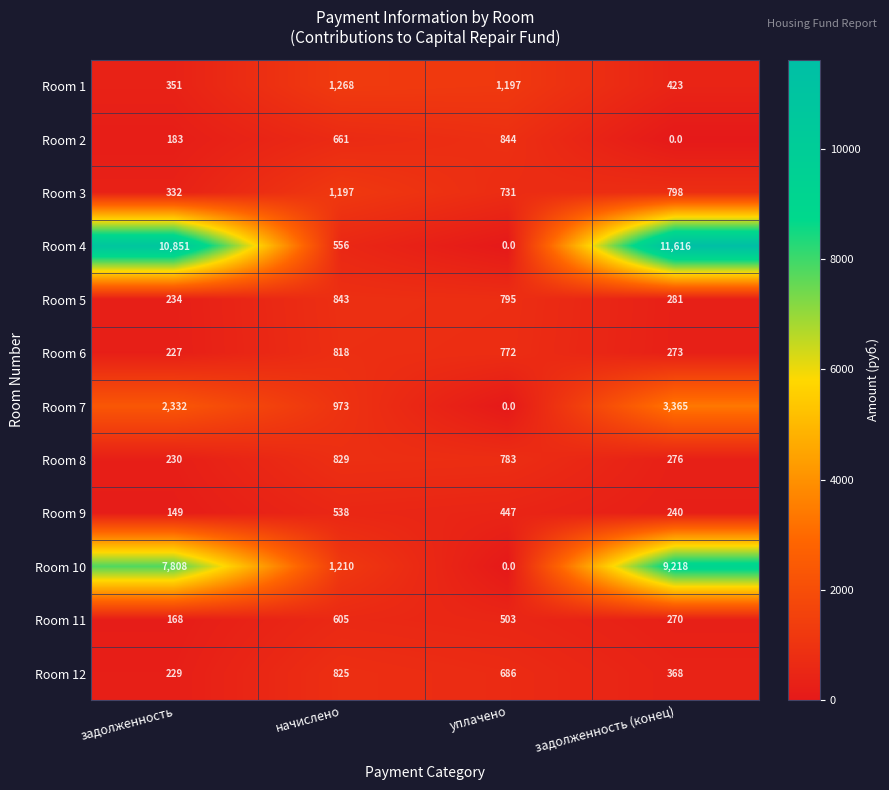

Which label corresponds to the largest value in the chart?

задолженность (конец)